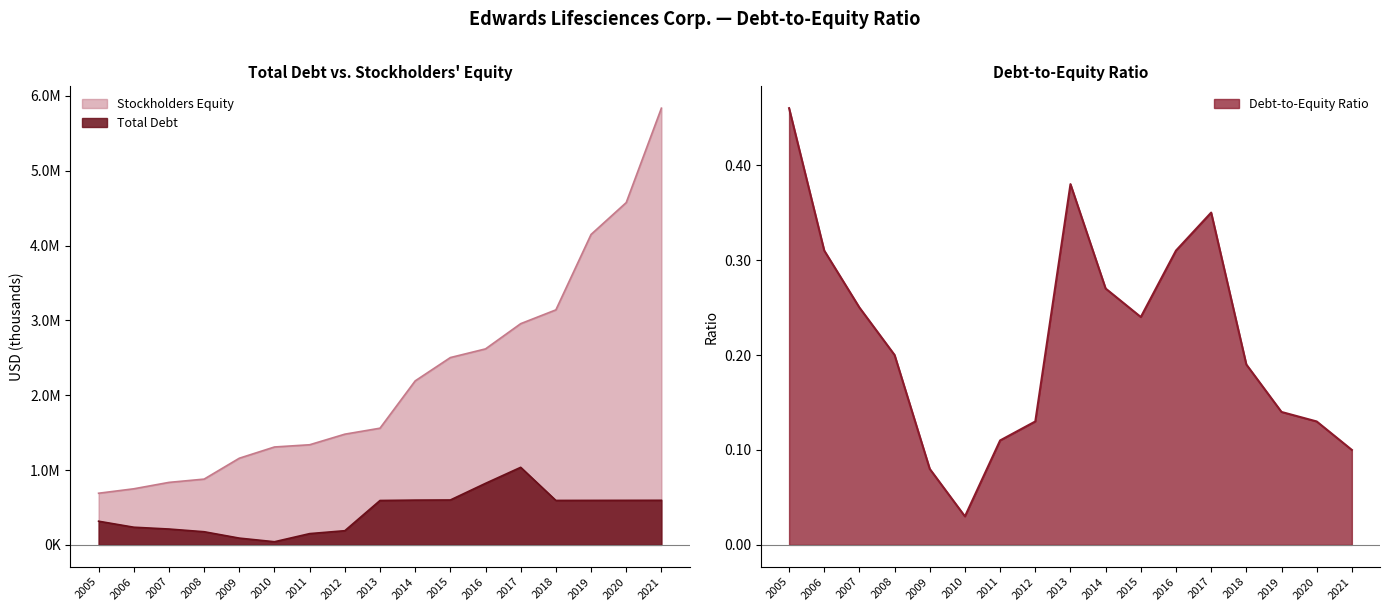

At which label is Total Debt closest to 539100?

2013